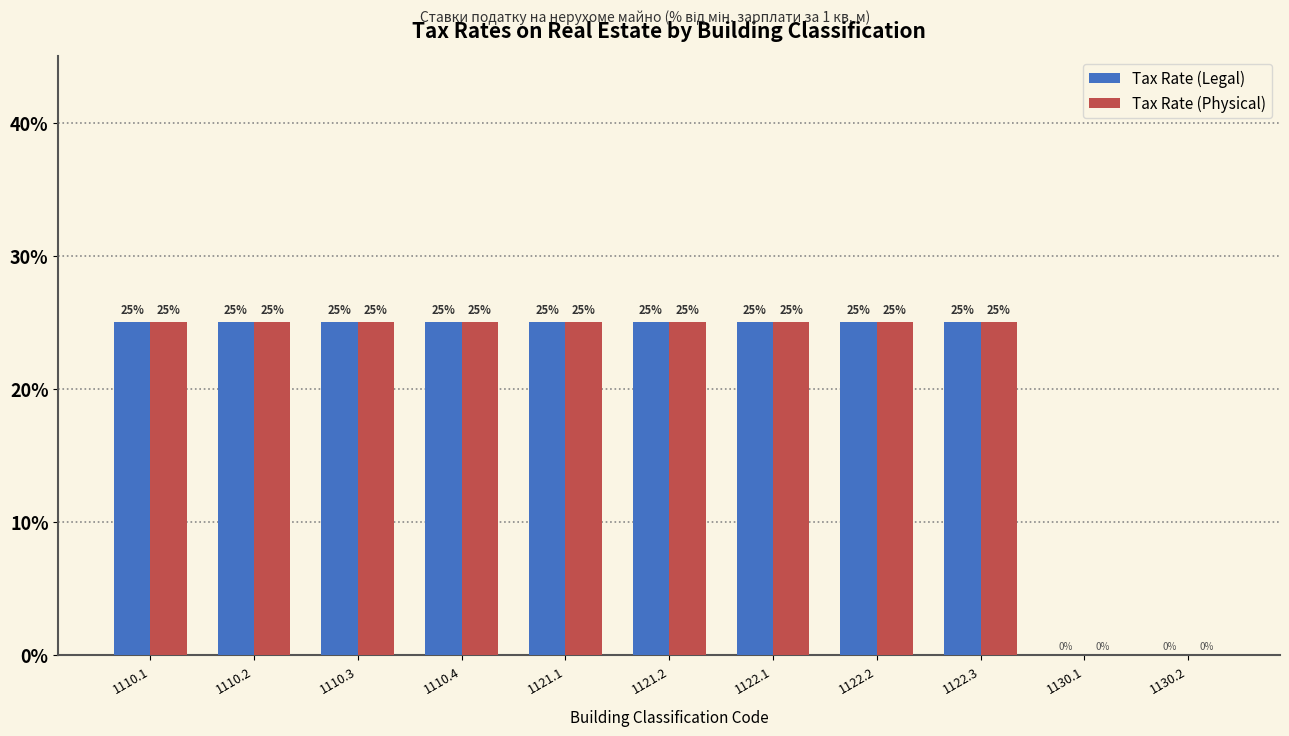

Are the bars grouped side by side (vs. stacked)?

Yes